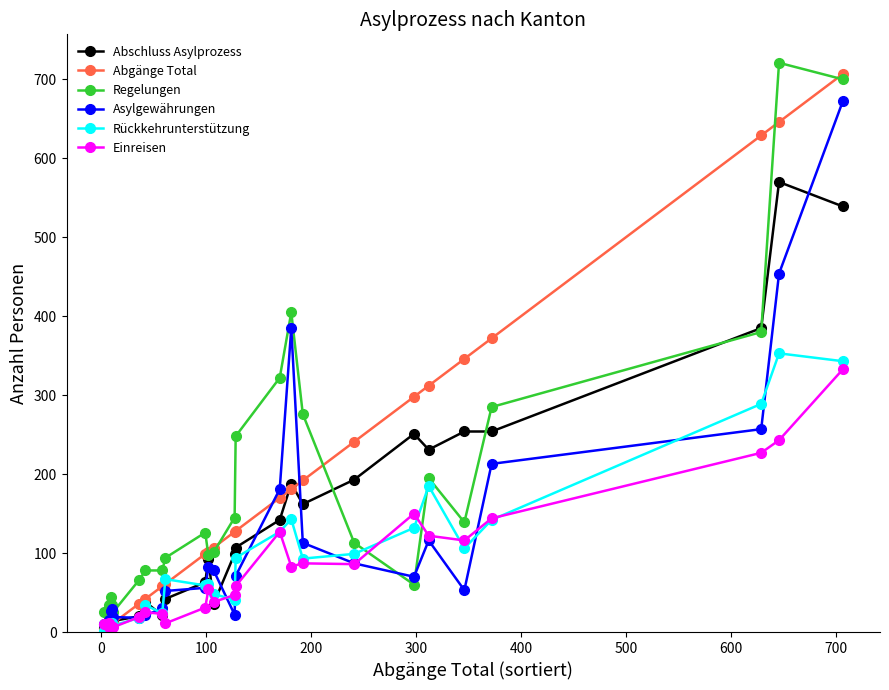

Rank the series by their maximum value, from lowest to highest.

Einreisen, Rückkehrunterstützung, Abschluss Asylprozess, Asylgewährungen, Abgänge Total, Regelungen